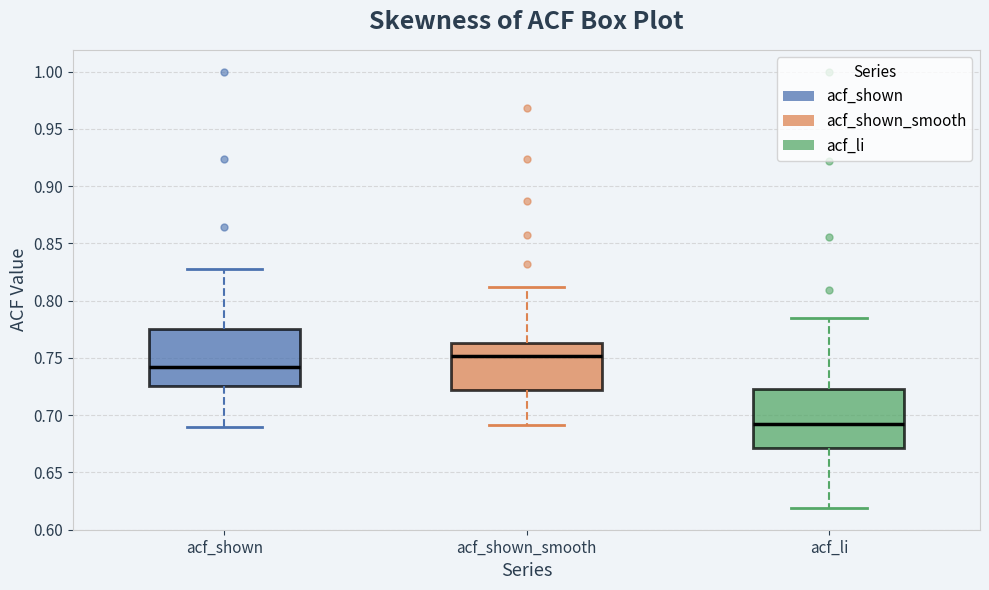

Reading left to right, transcribe this box plot: for each box, give where its median line is, the range the box spans, and where its two whiskers end, as read against the y-axis. The values are not printed on the chart, so give them approximately, as read against the axis.

acf_shown: median 0.740, box 0.725 to 0.775, whiskers 0.690 to 0.830
acf_shown_smooth: median 0.750, box 0.720 to 0.765, whiskers 0.690 to 0.810
acf_li: median 0.690, box 0.670 to 0.725, whiskers 0.620 to 0.785